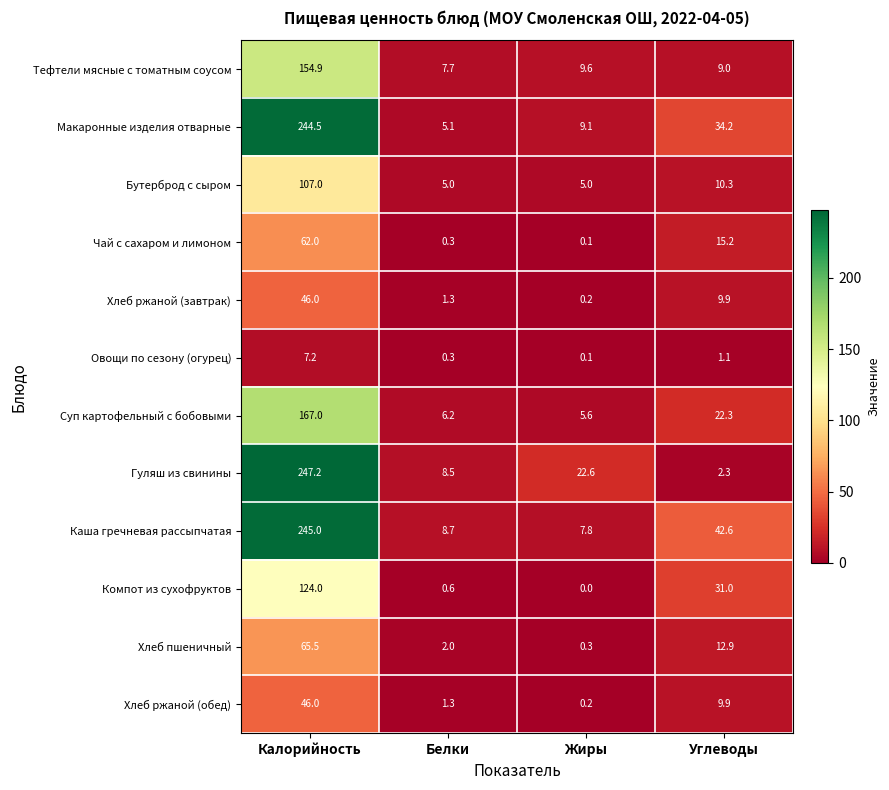

List the labels in order of Хлеб ржаной (завтрак) value, smallest first.

Жиры, Белки, Углеводы, Калорийность